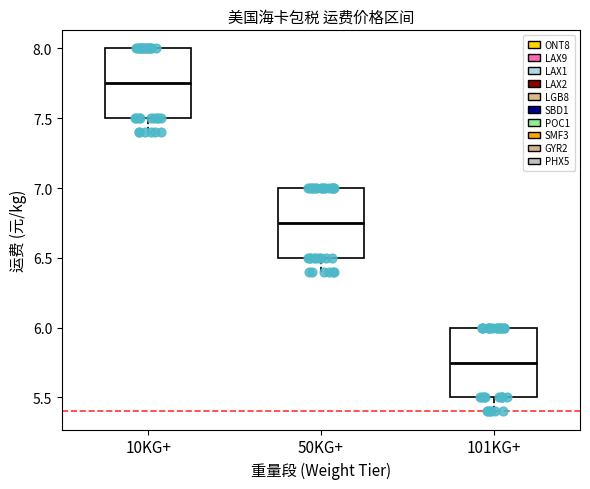

Where is the lower edge of the box for 50KG+ on the y-axis? The values are not printed on the chart, so give them approximately, as read against the axis.

6.50